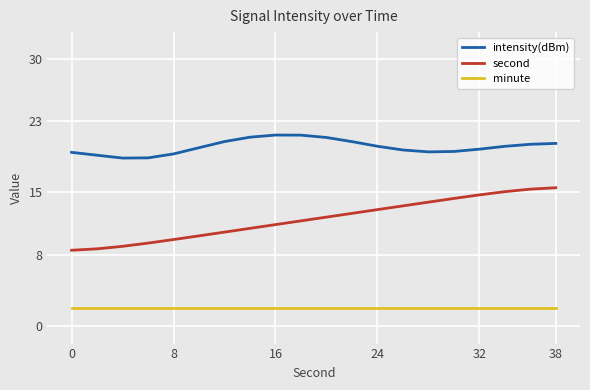

Which series has the largest range (max minus min)?

second